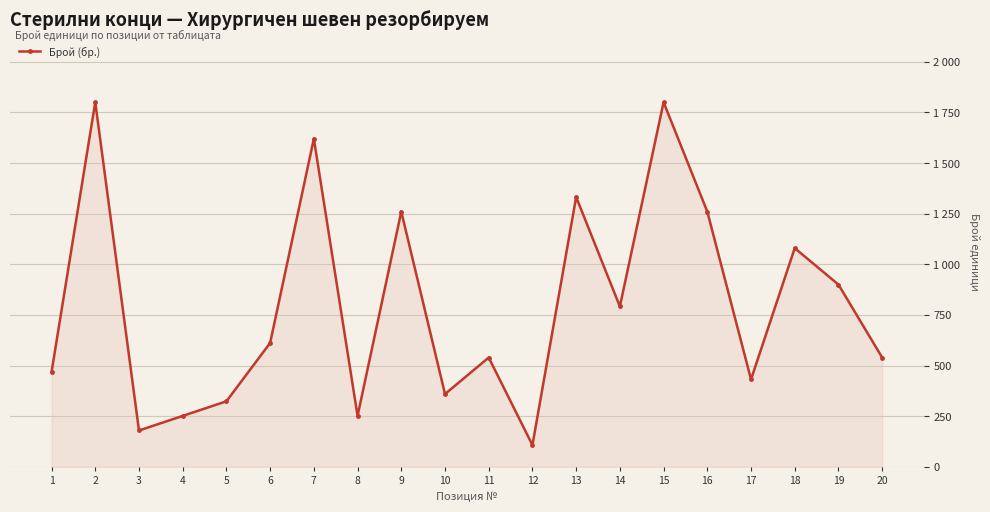

Does the chart have visible grid lines?

Yes